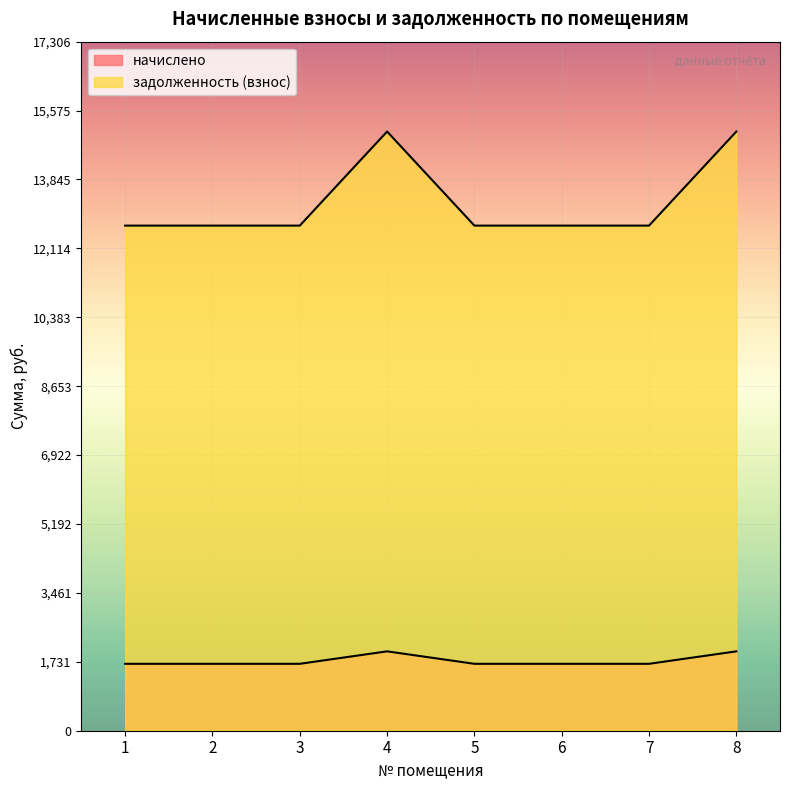

True or false: начислено has a value of 2694.2 at 8.

False